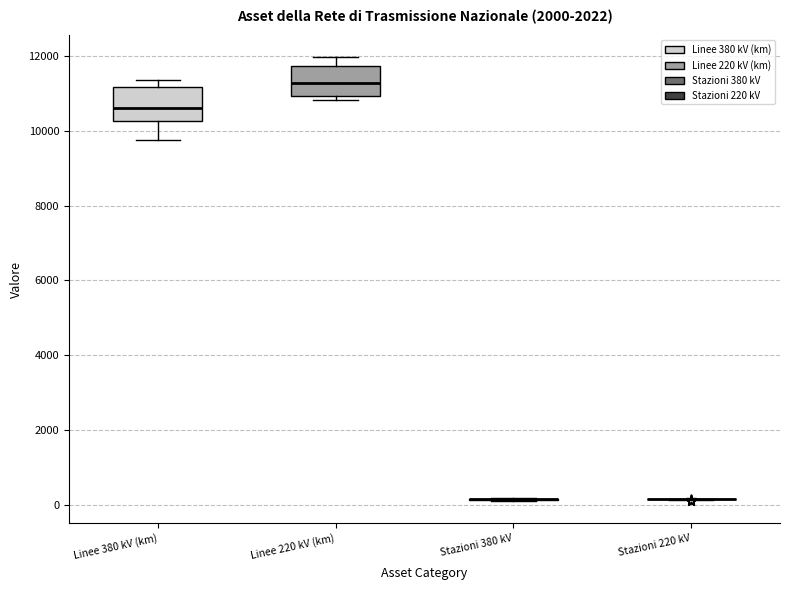

Reading left to right, transcribe this box plot: for each box, give where its median line is, the range the box spans, and where its two whiskers end, as read against the y-axis. The values are not printed on the chart, so give them approximately, as read against the axis.

Linee 380 kV (km): median 10600, box 10200 to 11200, whiskers 9800 to 11400
Linee 220 kV (km): median 11200, box 11000 to 11800, whiskers 10800 to 12000
Stazioni 380 kV: box collapsed to a line at 200, whiskers 200 to 200
Stazioni 220 kV: box collapsed to a line at 200, whiskers 200 to 200